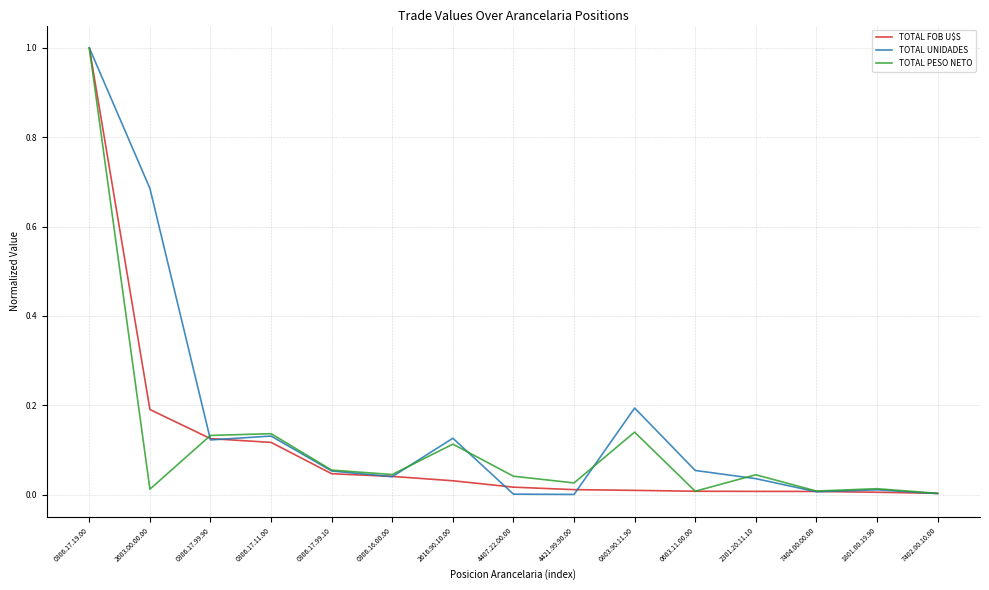

Which series has the largest range (max minus min)?

TOTAL UNIDADES